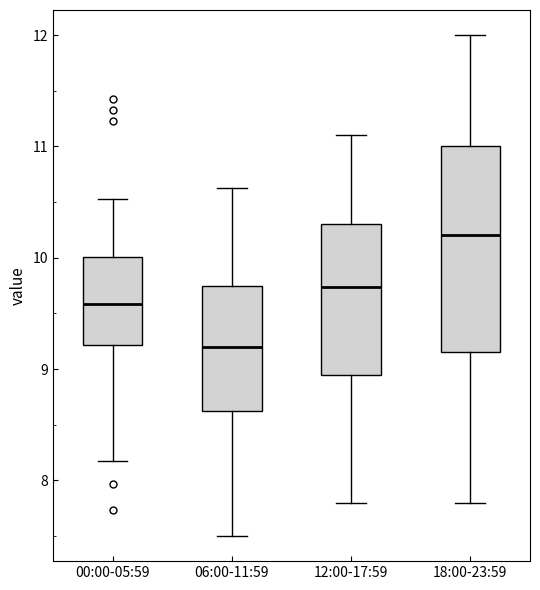

Reading left to right, read every box against the y-axis: the position of its median line, the range the box covers, and the ends of its whiskers. The values are not printed on the chart, so give them approximately, as read against the axis.

00:00-05:59: median 9.6, box 9.2 to 10.0, whiskers 8.2 to 10.5
06:00-11:59: median 9.2, box 8.6 to 9.7, whiskers 7.5 to 10.6
12:00-17:59: median 9.7, box 9.0 to 10.3, whiskers 7.8 to 11.1
18:00-23:59: median 10.2, box 9.2 to 11.0, whiskers 7.8 to 12.0